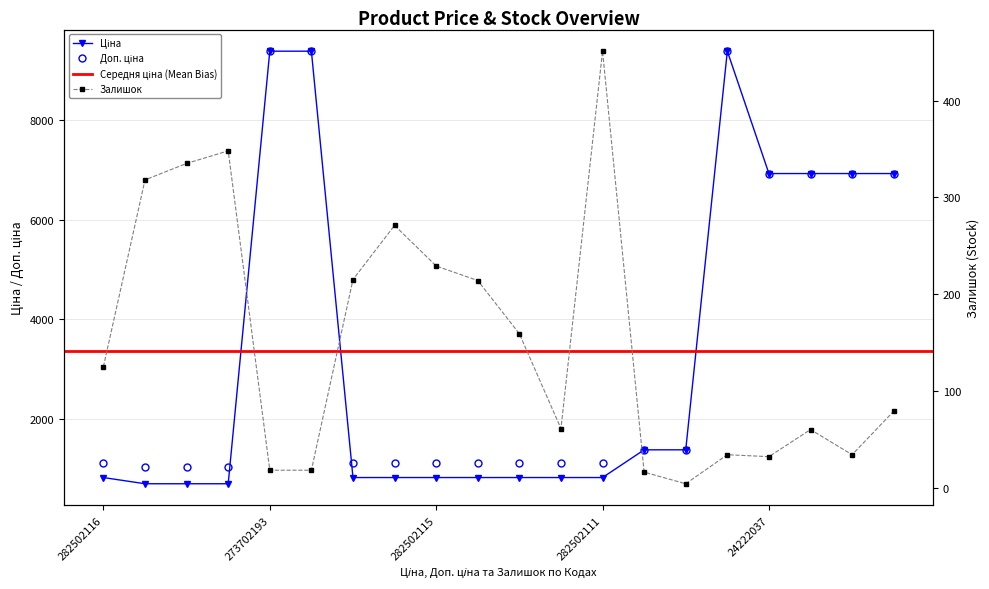

Is the value of Залишок at 282502111 greater than the value of Доп. ціна at 24221856?

No